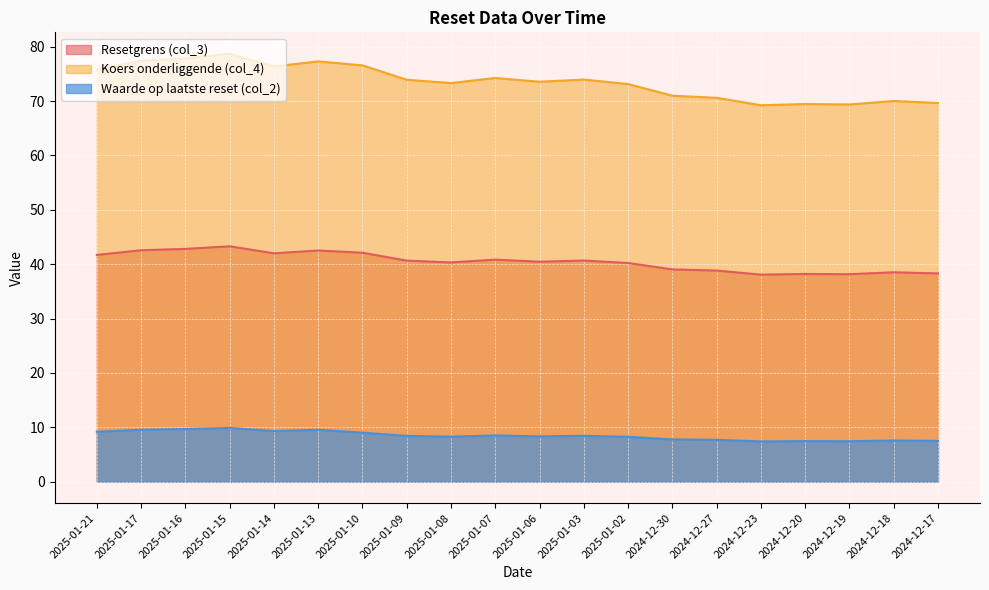

What is the total value across all series at 2025-01-15?

131.9